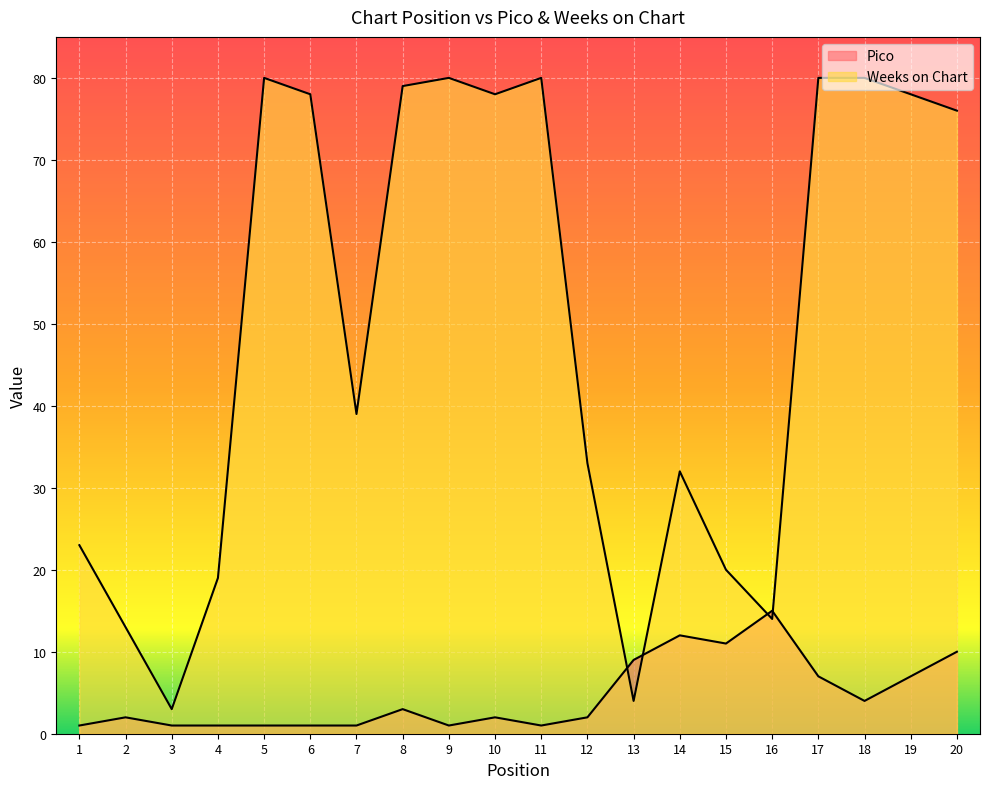

What is the value of the Weeks on Chart point at the 18th from the left?

80